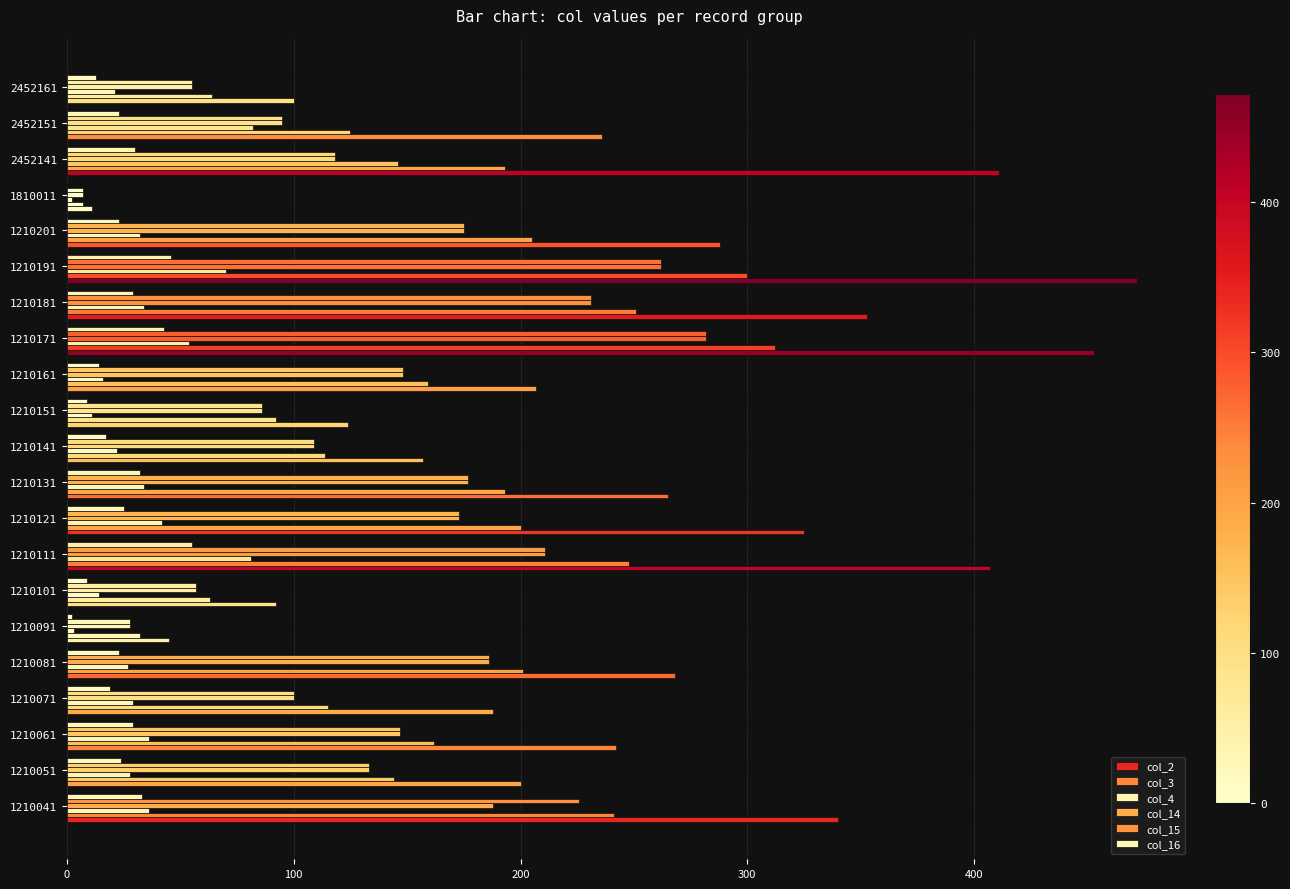

Count the number of categories in the chart.

21